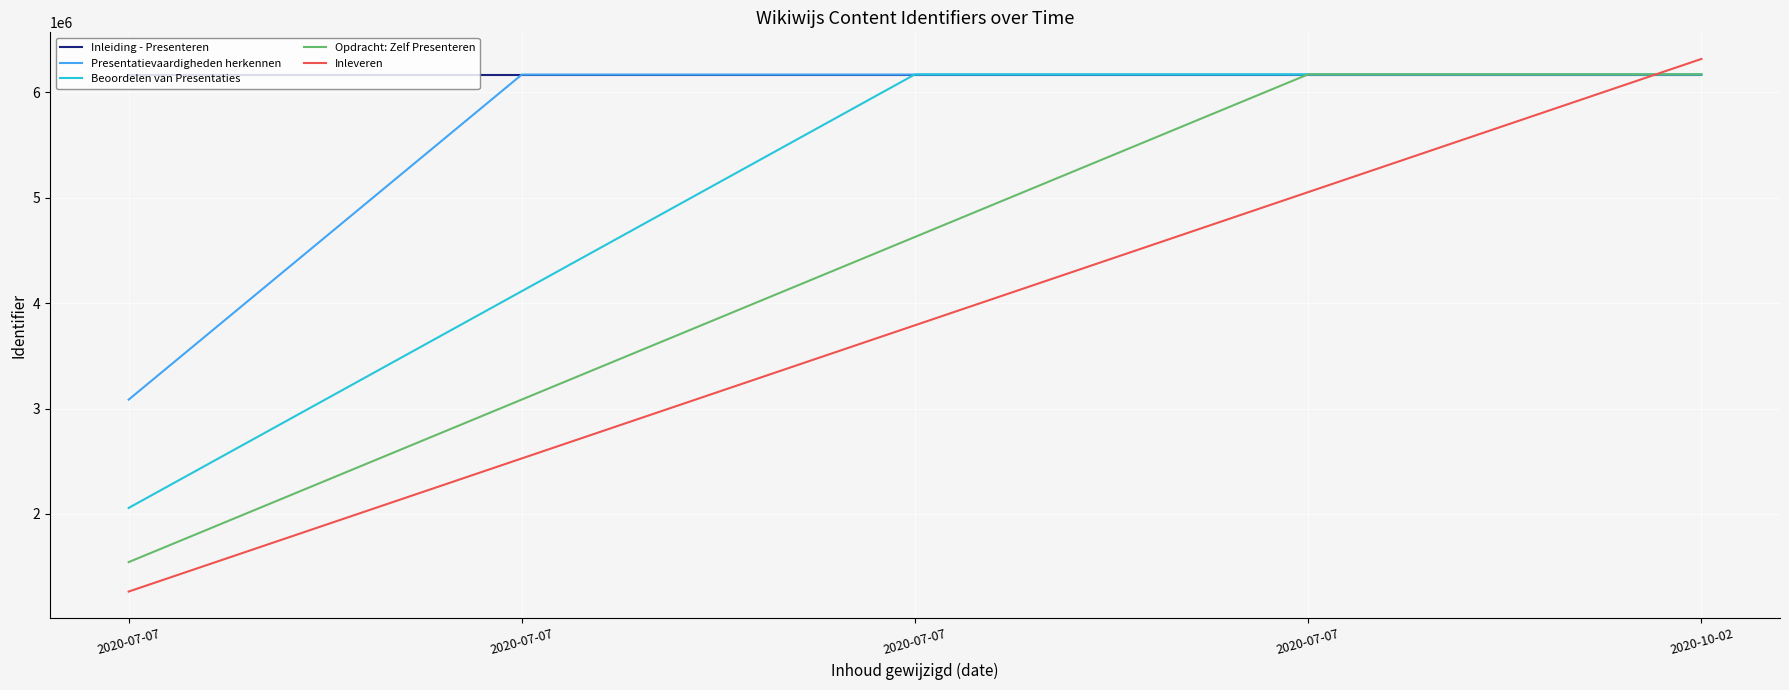

What is the highest value of the Presentatievaardigheden herkennen series?

6170194.0